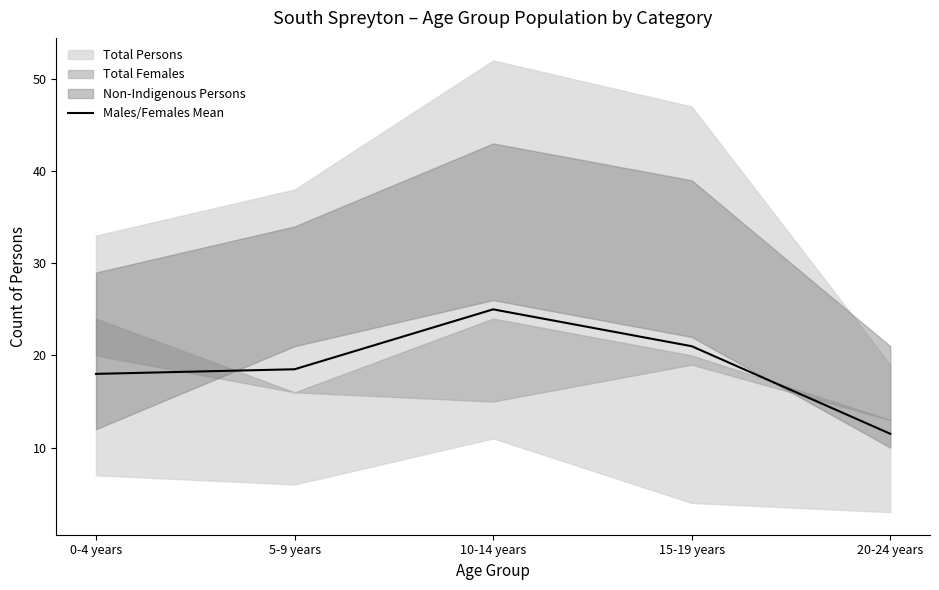

What is the change in value from 0-4 years to 10-14 years?

+7.0